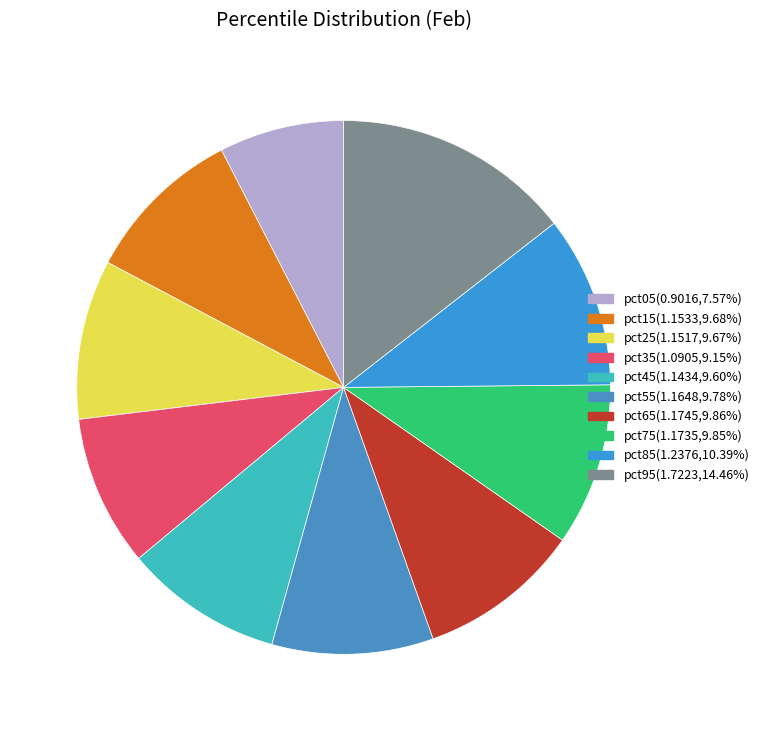

What is the smallest slice in the pie chart?

pct05